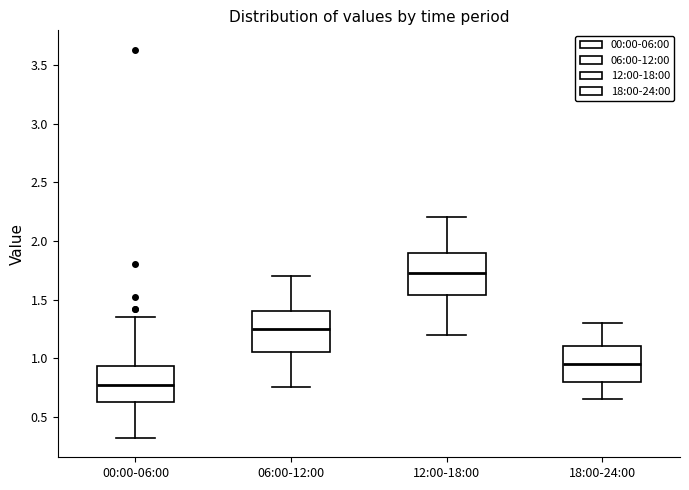

Reading left to right, read every box against the y-axis: the position of its median line, the range the box covers, and the ends of its whiskers. The values are not printed on the chart, so give them approximately, as read against the axis.

00:00-06:00: median 0.80, box 0.65 to 0.95, whiskers 0.30 to 1.35
06:00-12:00: median 1.25, box 1.05 to 1.40, whiskers 0.75 to 1.70
12:00-18:00: median 1.75, box 1.55 to 1.90, whiskers 1.20 to 2.20
18:00-24:00: median 0.95, box 0.80 to 1.10, whiskers 0.65 to 1.30